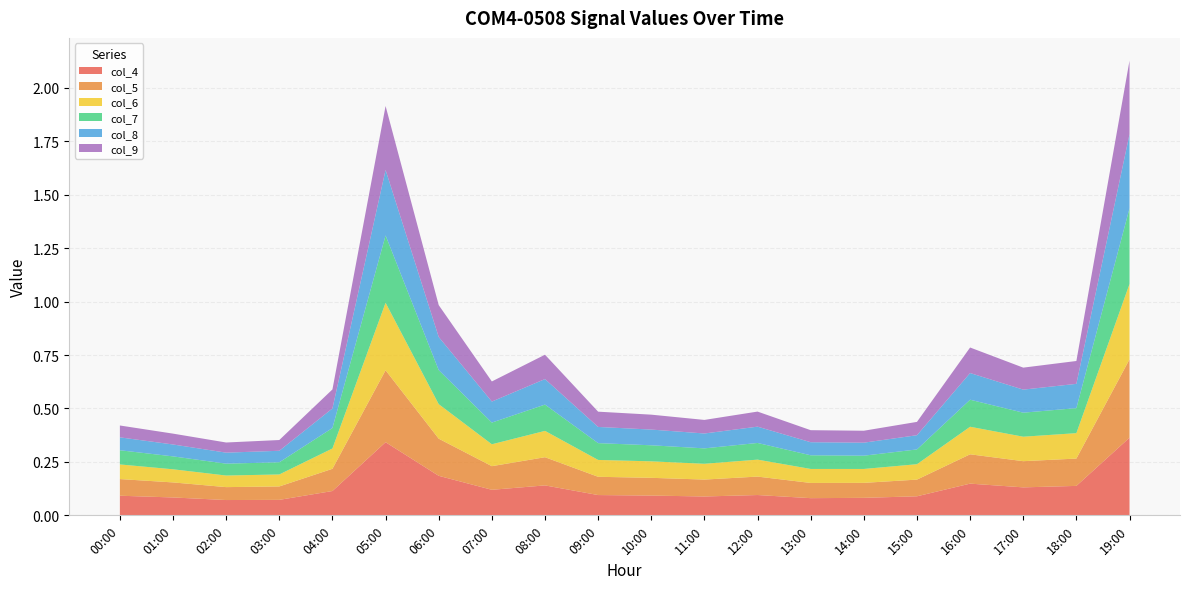

Reading left to right, what are all the values shown in this chart?

col_4: 0.1	0.1	0.1	0.1	0.1	0.3	0.2	0.1	0.1	0.1	0.1	0.1	0.1	0.1	0.1	0.1	0.1	0.1	0.1	0.4
col_5: 0.1	0.1	0.1	0.1	0.1	0.3	0.2	0.1	0.1	0.1	0.1	0.1	0.1	0.1	0.1	0.1	0.1	0.1	0.1	0.4
col_6: 0.1	0.1	0.1	0.1	0.1	0.3	0.2	0.1	0.1	0.1	0.1	0.1	0.1	0.1	0.1	0.1	0.1	0.1	0.1	0.4
col_7: 0.1	0.1	0.1	0.1	0.1	0.3	0.2	0.1	0.1	0.1	0.1	0.1	0.1	0.1	0.1	0.1	0.1	0.1	0.1	0.4
col_8: 0.1	0.1	0.1	0.1	0.1	0.3	0.2	0.1	0.1	0.1	0.1	0.1	0.1	0.1	0.1	0.1	0.1	0.1	0.1	0.3
col_9: 0.1	0.1	0.0	0.1	0.1	0.3	0.1	0.1	0.1	0.1	0.1	0.1	0.1	0.1	0.1	0.1	0.1	0.1	0.1	0.3